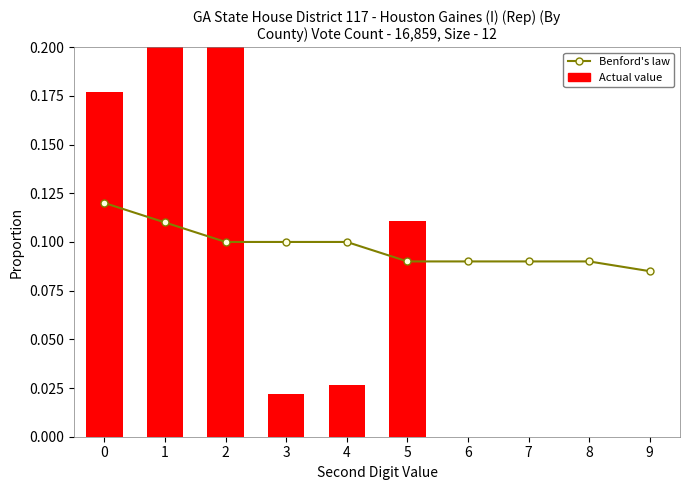

Rank the series by their maximum value, from lowest to highest.

Benford's law, Actual value